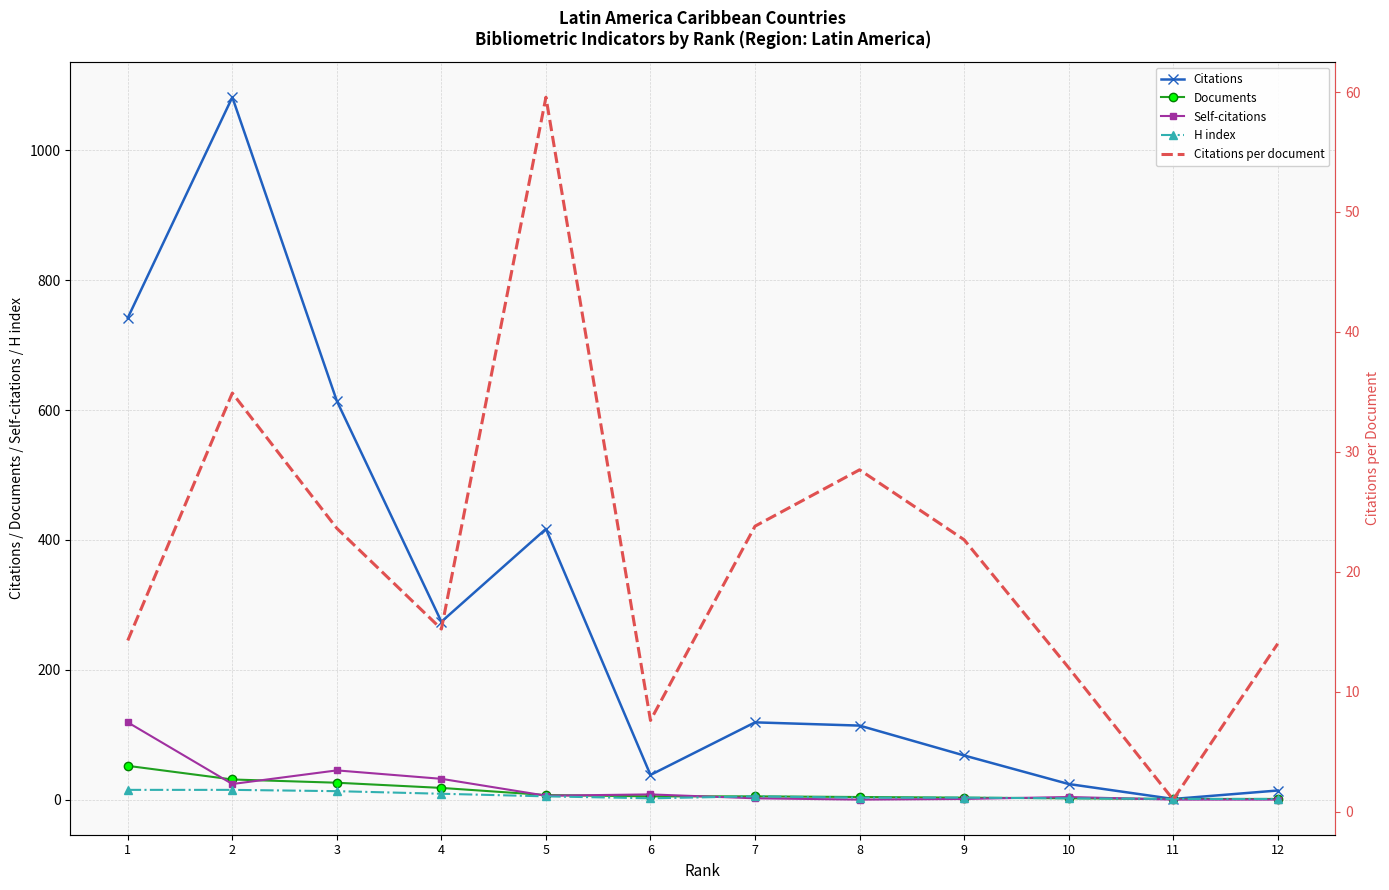

Reading left to right, extract all data points from this chart.

Citations: 1=742.0	2=1082.0	3=614.0	4=274.0	5=417.0	6=38.0	7=119.0	8=114.0	9=68.0	10=24.0	11=1.0	12=14.0
Documents: 1=52.0	2=31.0	3=26.0	4=18.0	5=7.0	6=5.0	7=5.0	8=4.0	9=3.0	10=2.0	11=1.0	12=1.0
Self-citations: 1=119.0	2=24.0	3=45.0	4=32.0	5=6.0	6=8.0	7=2.0	8=0.0	9=1.0	10=4.0	11=0.0	12=0.0
H index: 1=15.0	2=15.0	3=13.0	4=9.0	5=5.0	6=2.0	7=5.0	8=3.0	9=3.0	10=2.0	11=1.0	12=1.0
Citations per document: 1=14.3	2=34.9	3=23.6	4=15.2	5=59.6	6=7.6	7=23.8	8=28.5	9=22.7	10=12.0	11=1.0	12=14.0